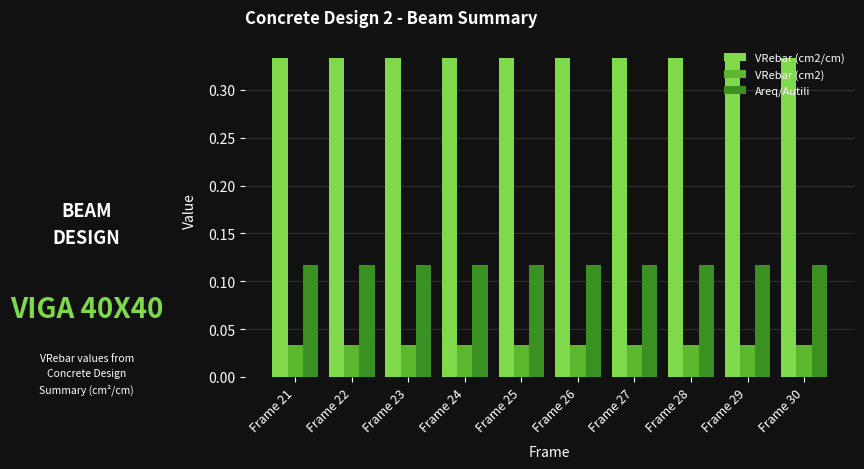

How many series are shown in this chart?

3